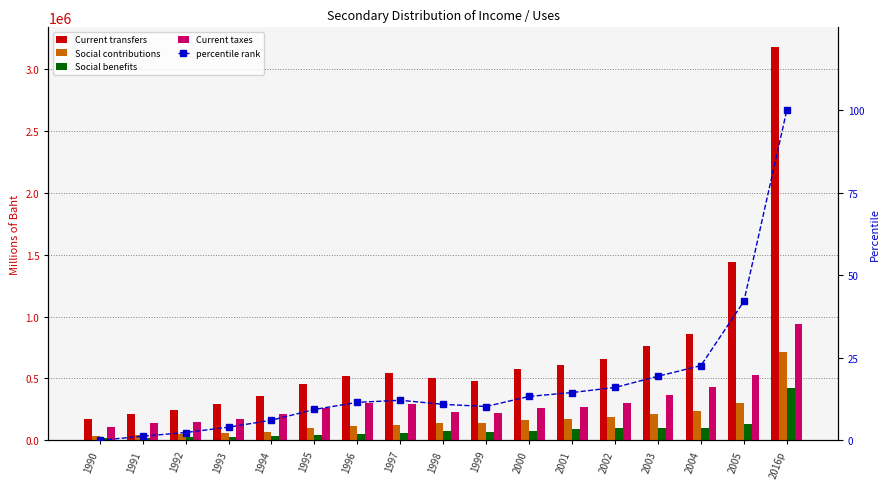

What is the difference between the Social benefits values at 1991 and 2000?

56253.0